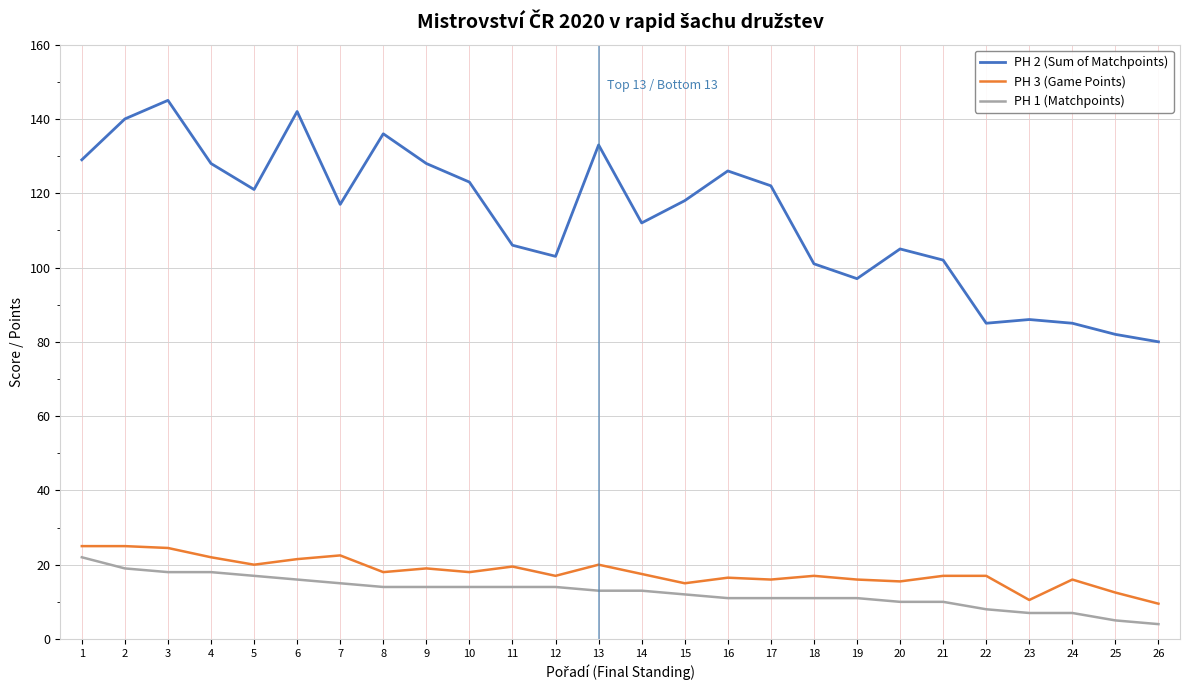

Which series has the largest total across all categories?

PH 2 (Sum of Matchpoints)